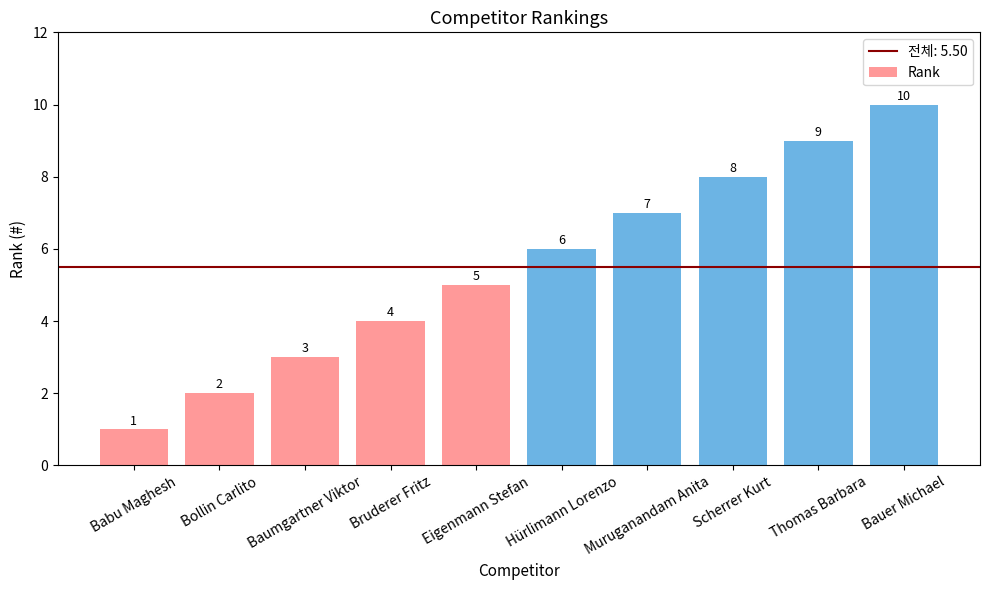

What is the difference between the maximum and minimum values?

9